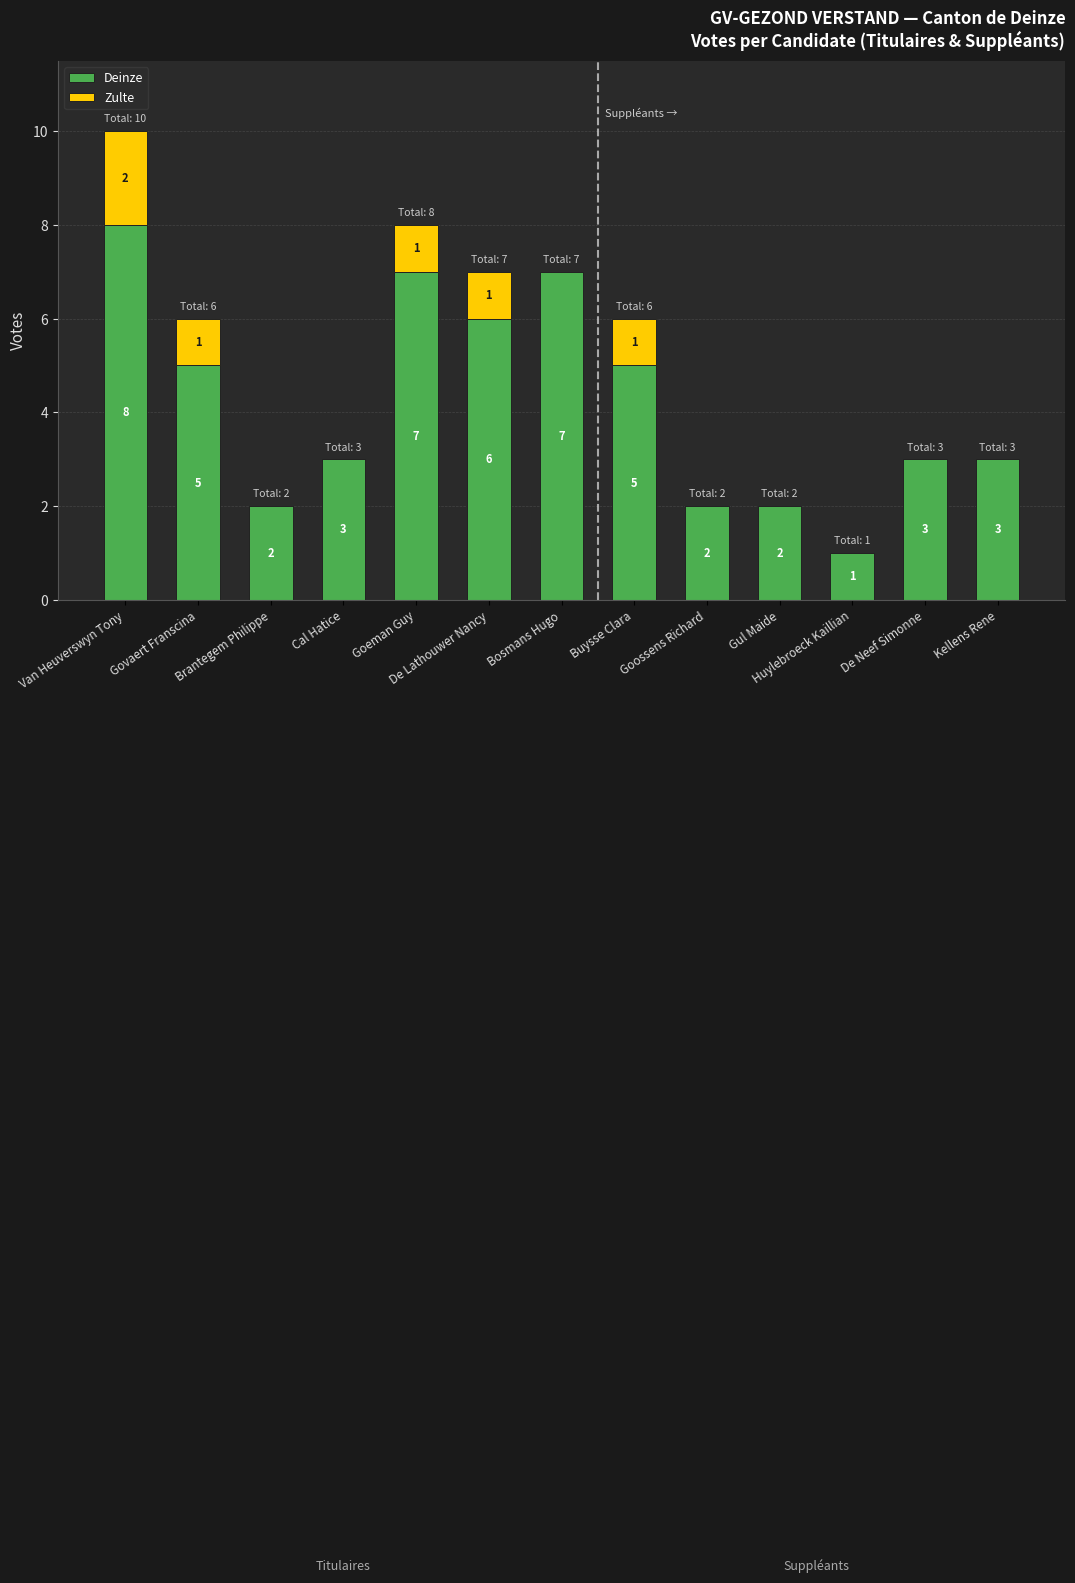

Is it true that Deinze equals 2 at Brantegem Philippe?

True